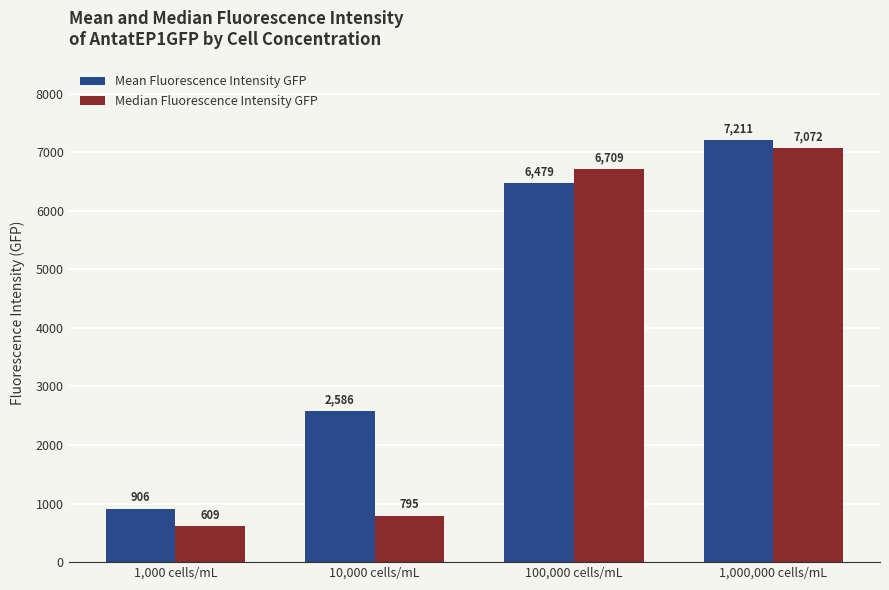

Reading left to right, what are all the values shown in this chart?

Mean Fluorescence Intensity GFP: 1,000 cells/mL=906	10,000 cells/mL=2586	100,000 cells/mL=6479	1,000,000 cells/mL=7211
Median Fluorescence Intensity GFP: 1,000 cells/mL=609	10,000 cells/mL=795	100,000 cells/mL=6709	1,000,000 cells/mL=7072